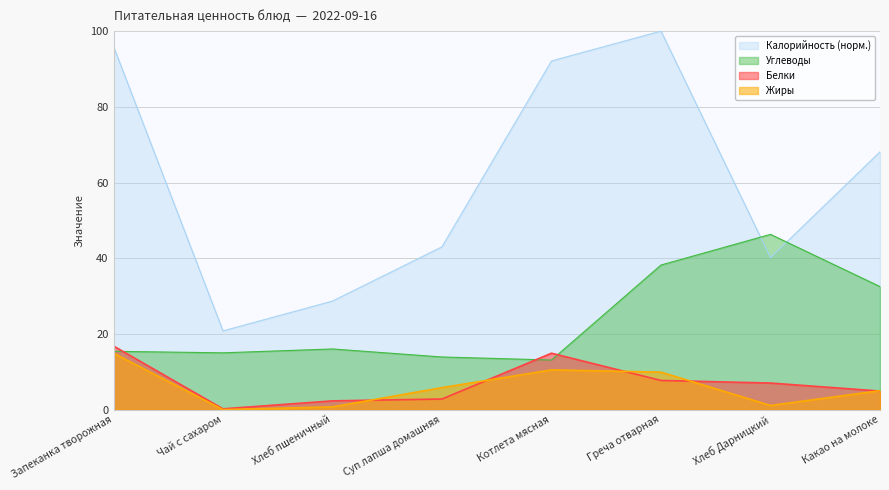

What is the value of the Углеводы point at the 5th from the left?

13.1